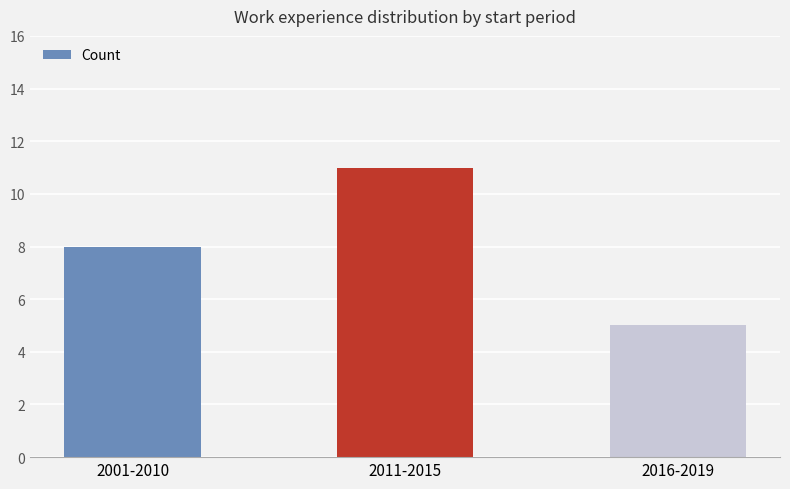

Which label corresponds to the smallest value in the chart?

2016-2019